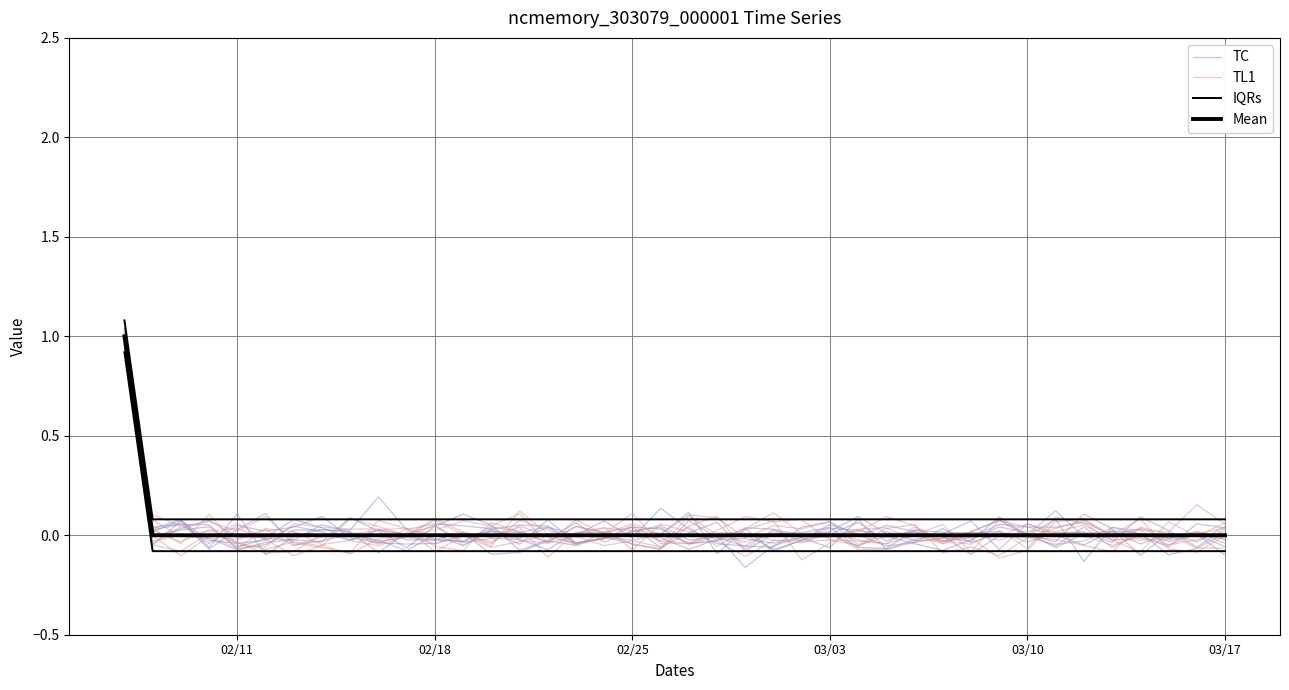

In TL1, how many points are lower than both neighbors (excluding endpoints)?

12